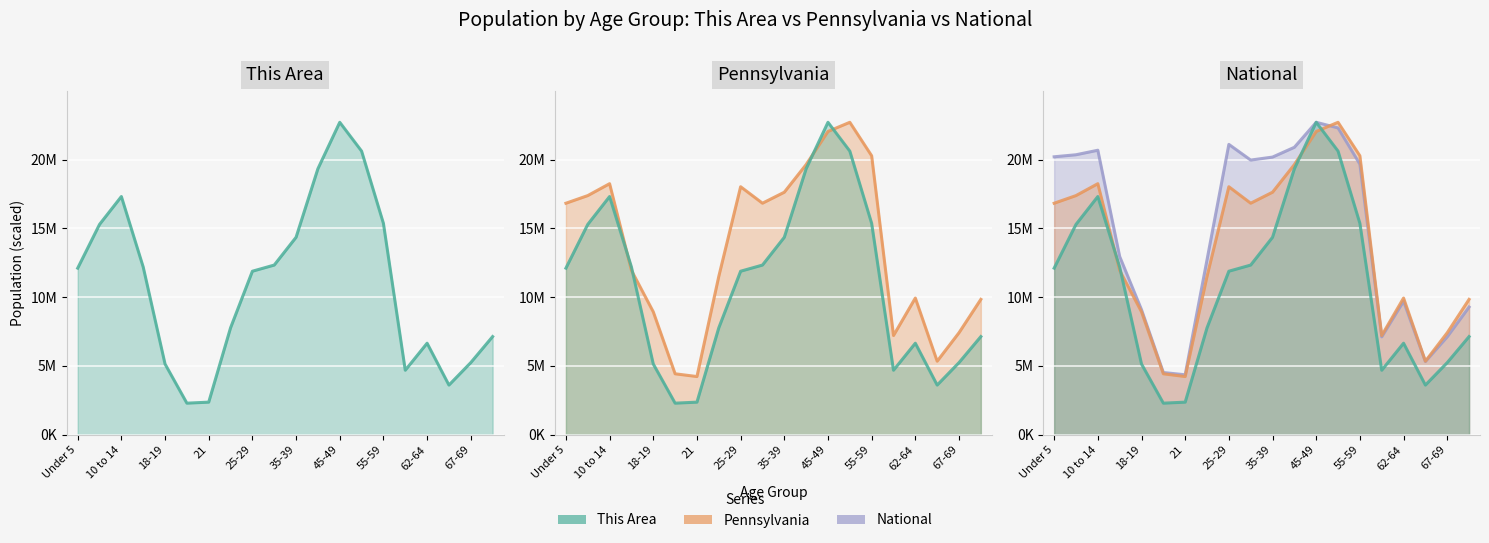

What is the sum of the Pennsylvania values at 10 to 14 and Under 5?

35071365.6